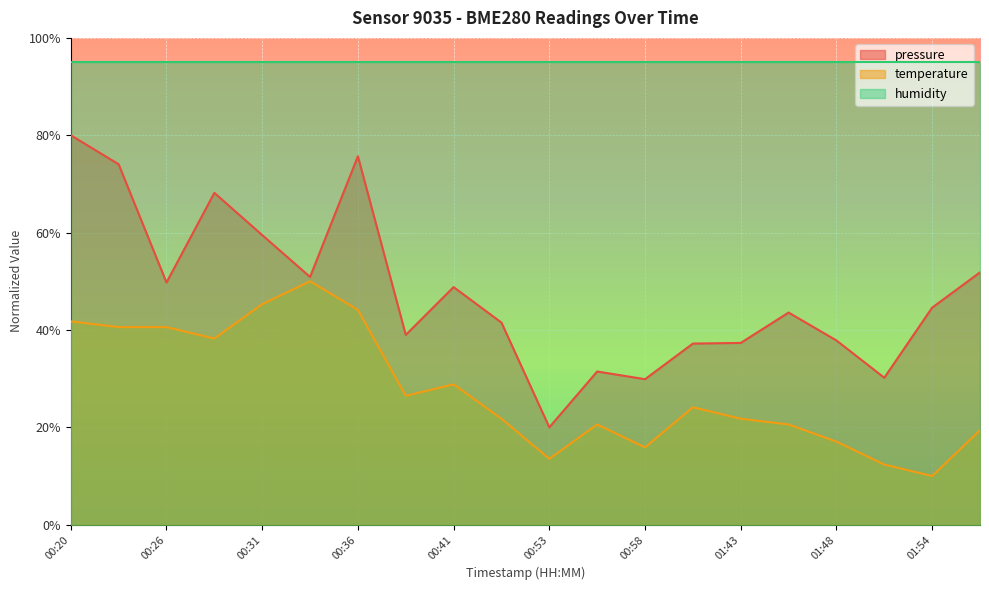

Which category has the lowest value across all series?

01:54